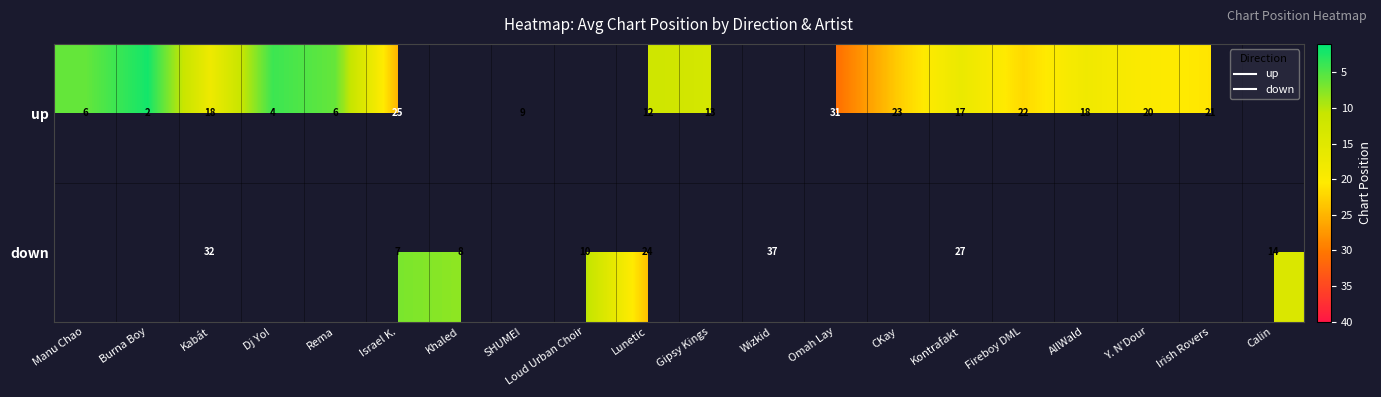

How many distinct data groups are displayed?

2